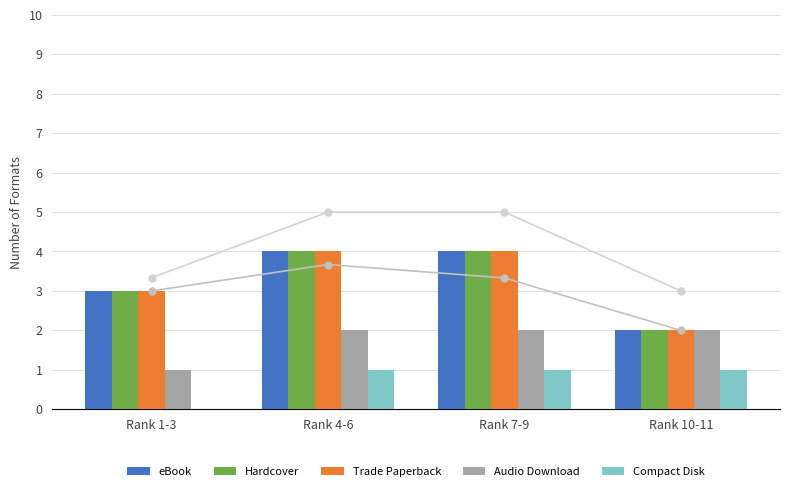

The Trade Paperback series shows 1 at Rank 1-3. True or false?

False